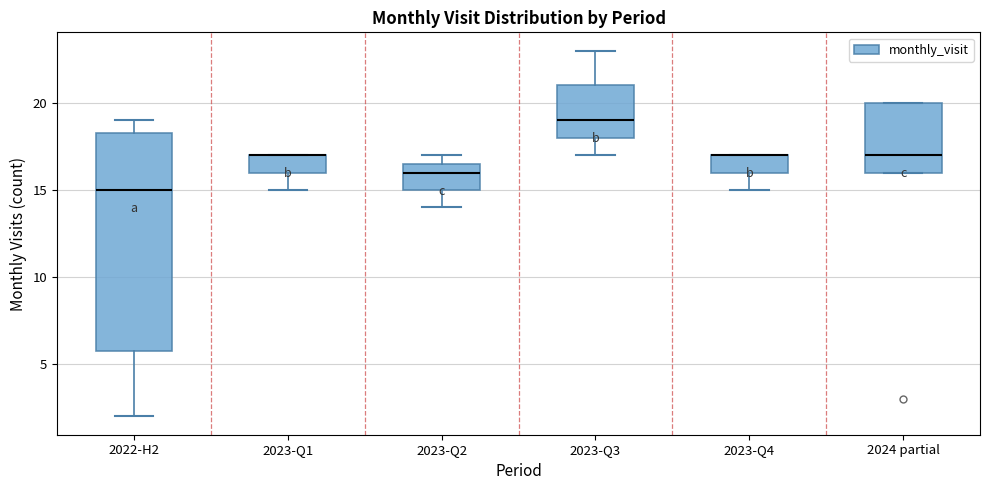

Comparing the boxes themselves (not the whiskers), which one is the tallest?

2022-H2